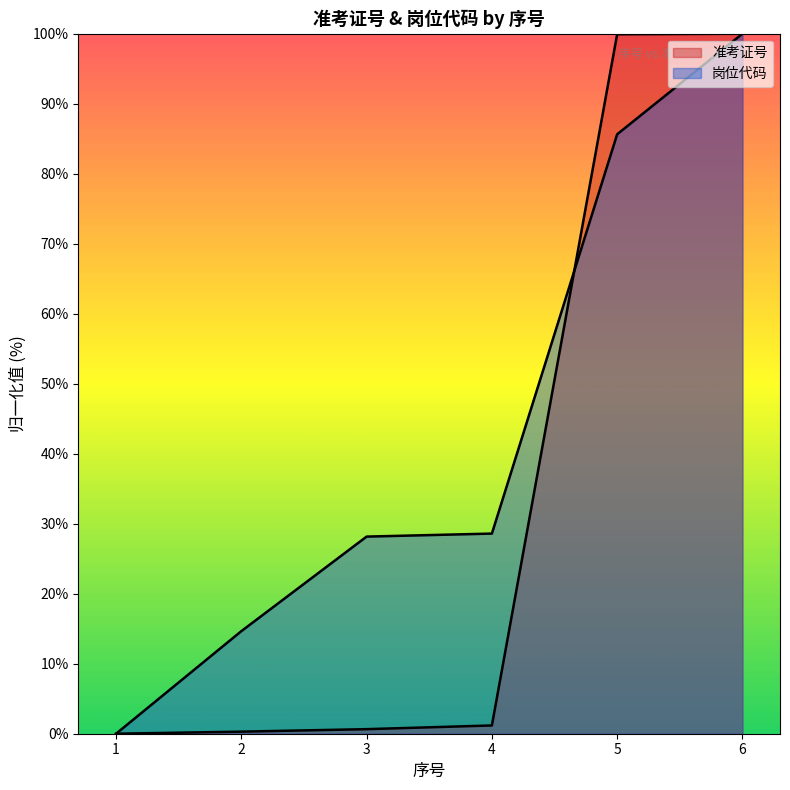

How many times do 准考证号 and 岗位代码 cross each other?

1